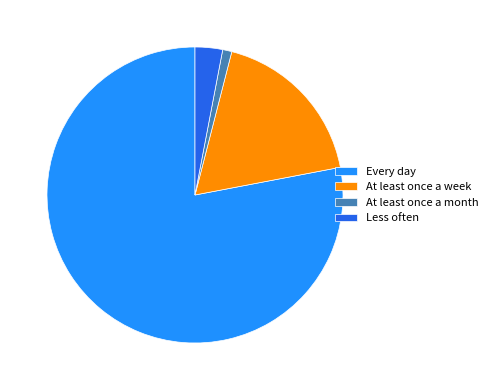

How many segments does this pie chart have?

4